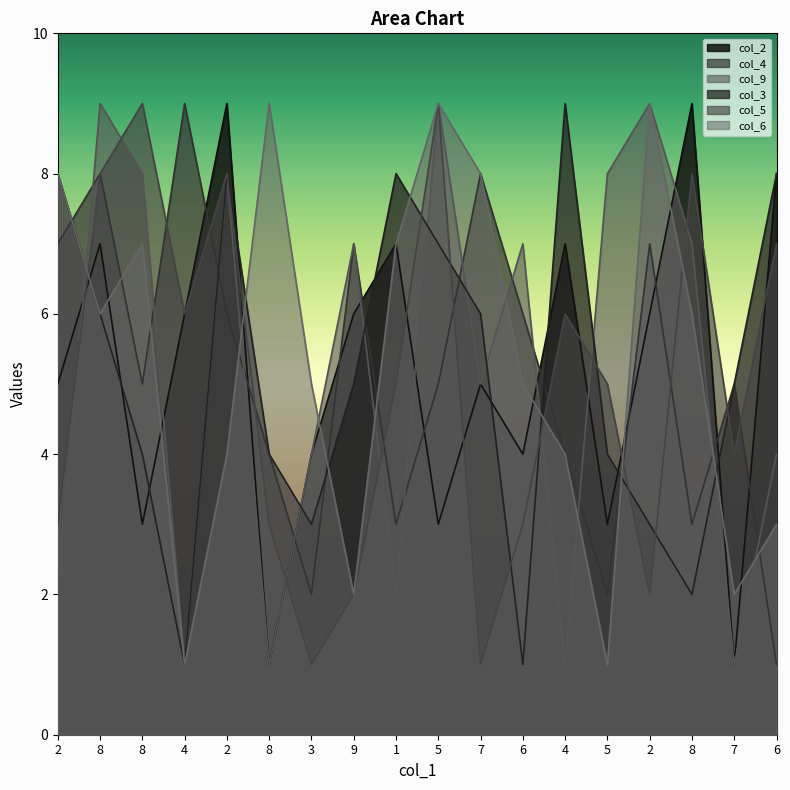

Between which two adjacent categories do col_4 and col_9 first intersect?

2 and 8